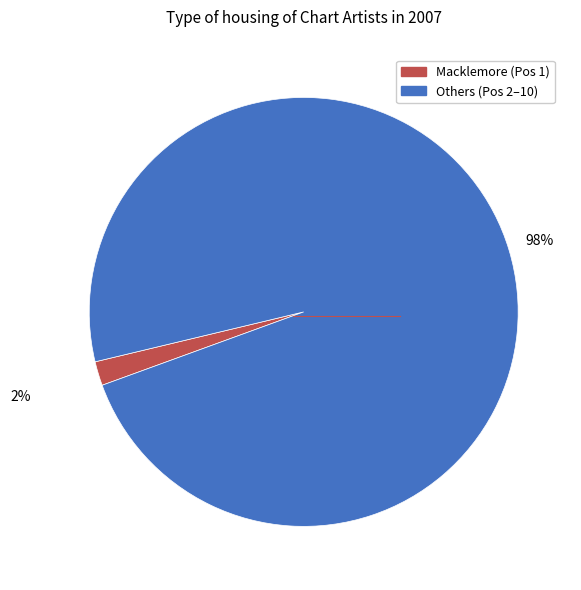

Is there any slice that represents more than half of the pie?

Yes